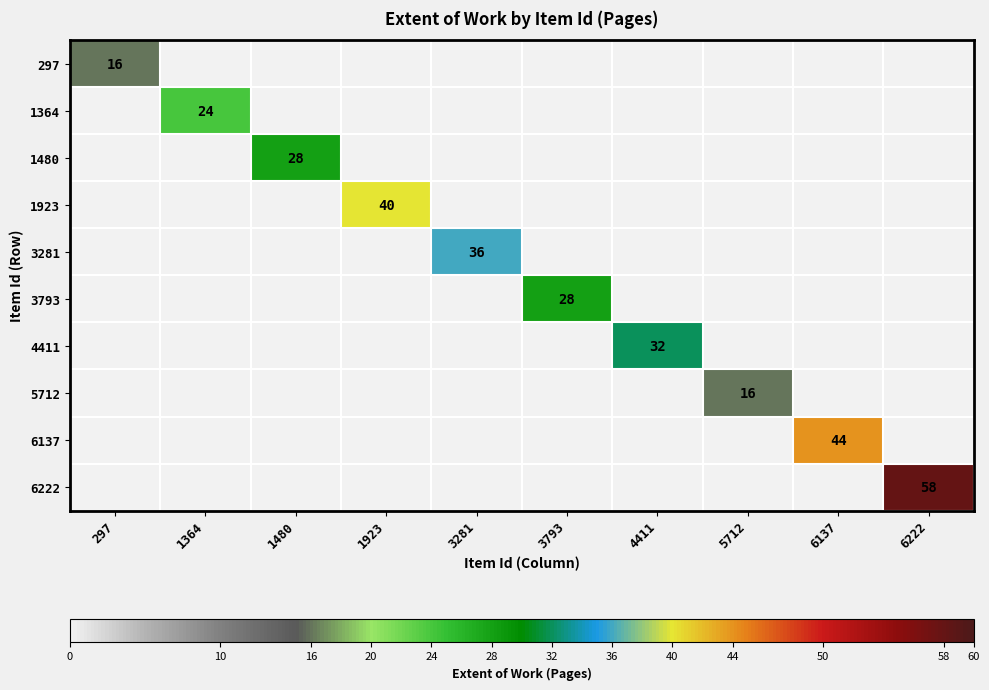

At how many categories does at least one series exceed 18?

8